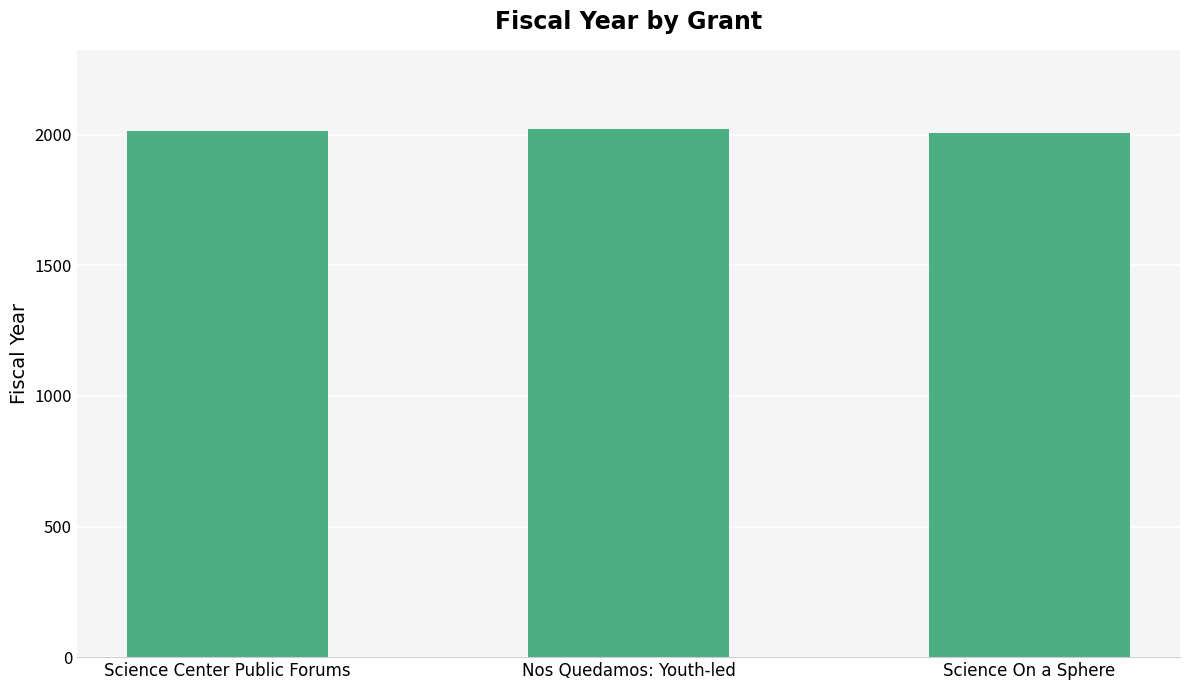

What is the label of the 2nd bar from the right?

Nos Quedamos: Youth-led